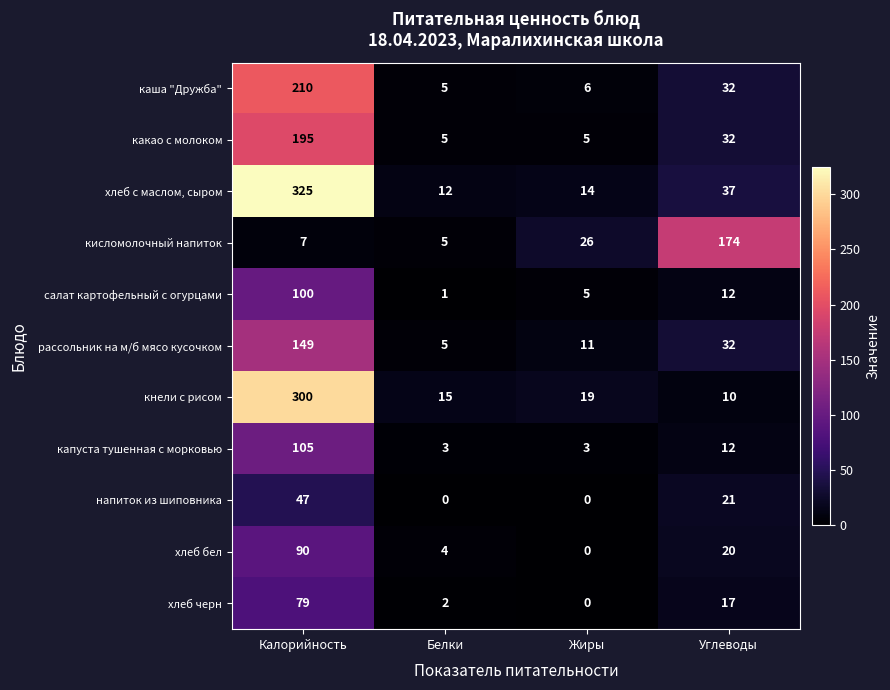

The салат картофельный с огурцами series shows 136 at Калорийность. True or false?

False